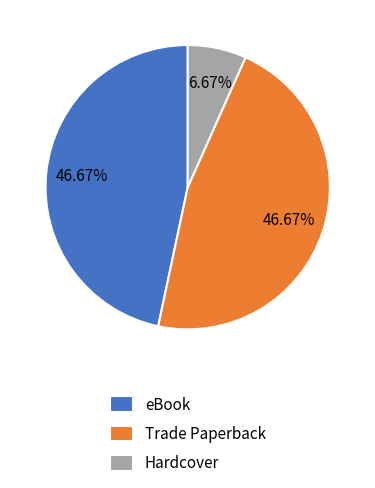

Which category has the smallest portion of the pie?

Hardcover